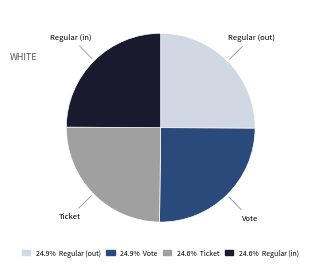

Approximately how many times larger is the value at Regular (out) compared to Ticket?

1.0